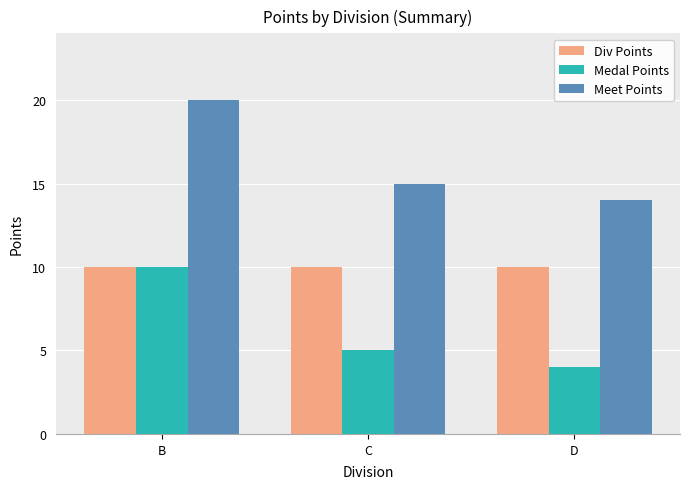

At which label is Medal Points closest to 7?

C